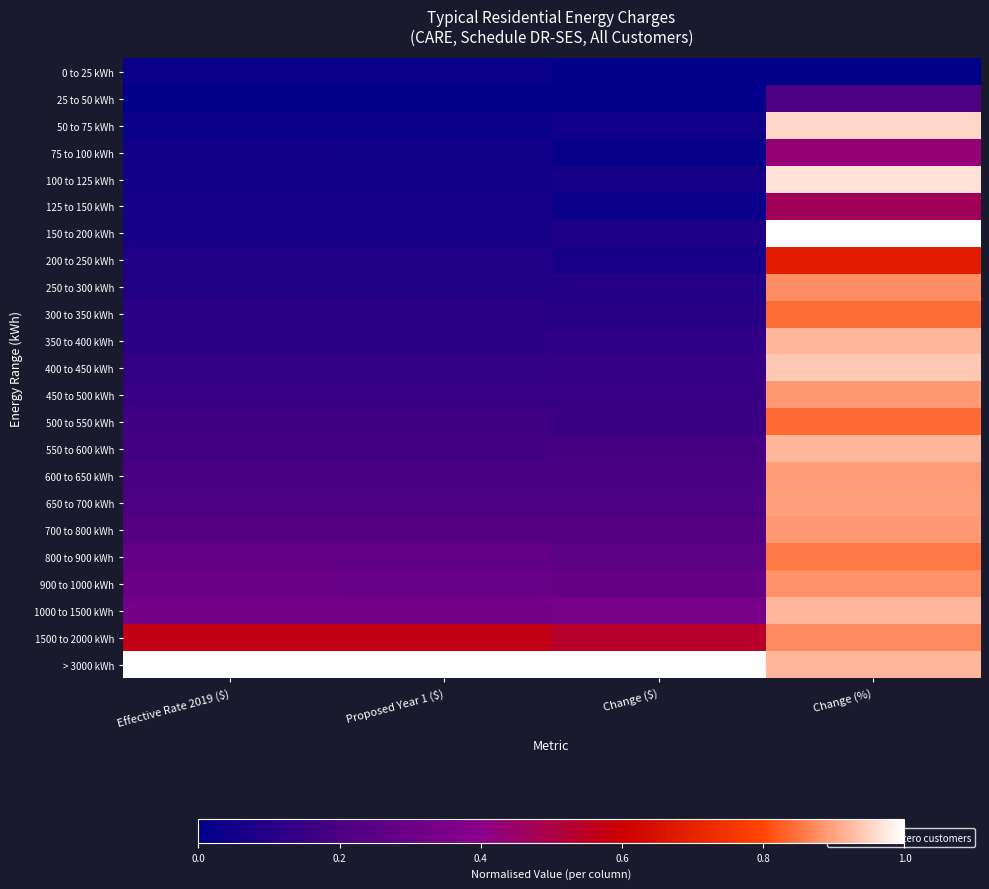

What is the greatest value displayed?

1.0